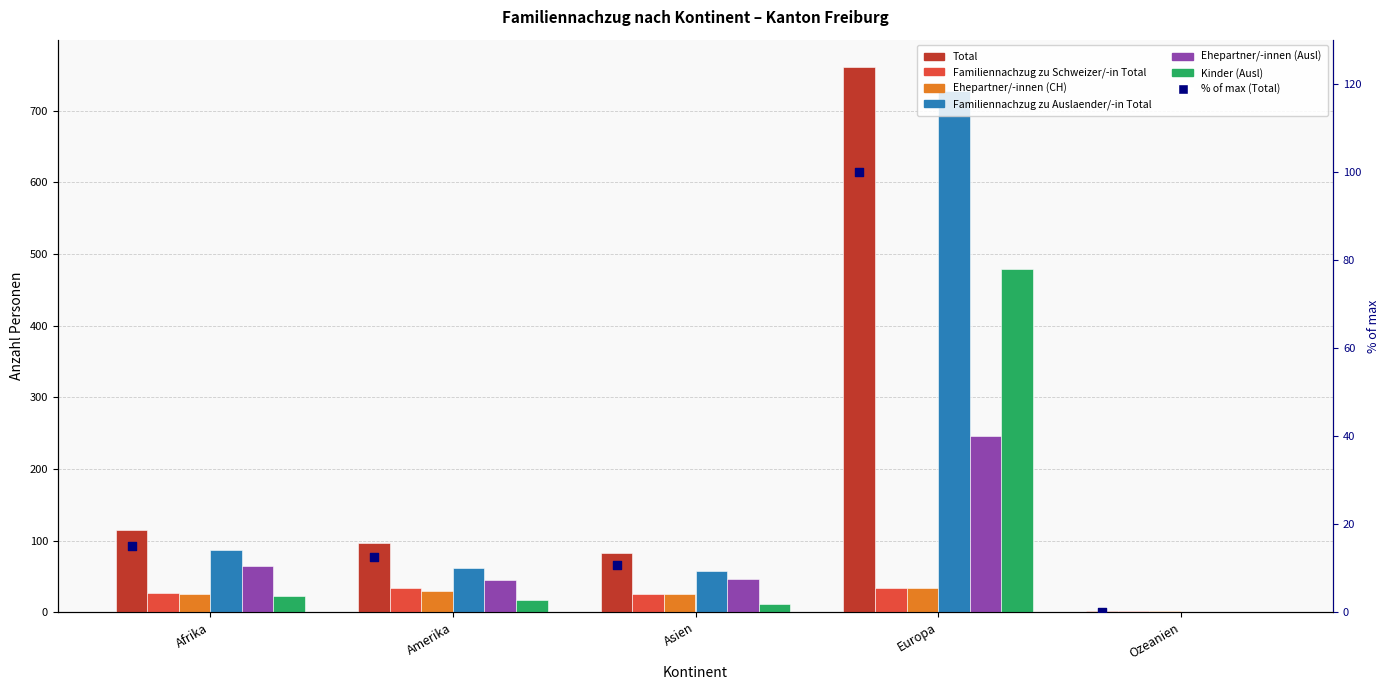

What is the total value across all series at Asien?

246